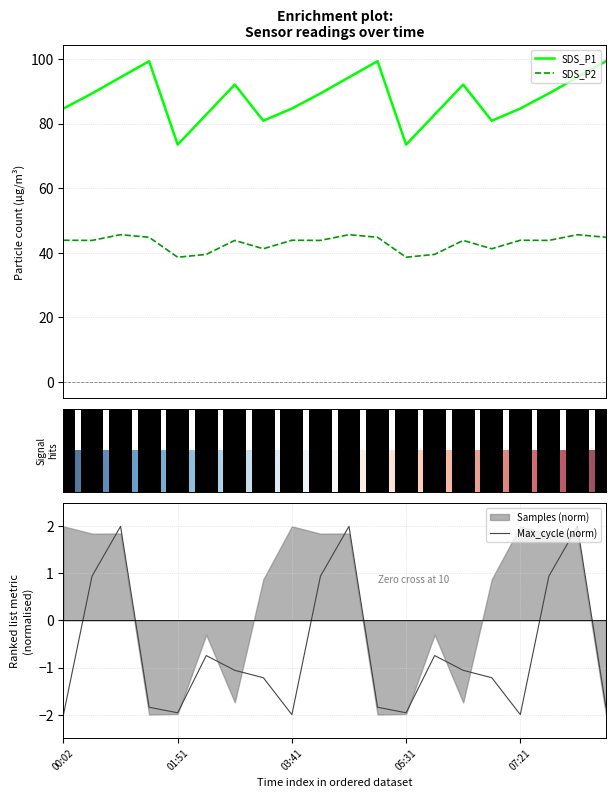

What is the average value of the SDS_P1 series?

88.0